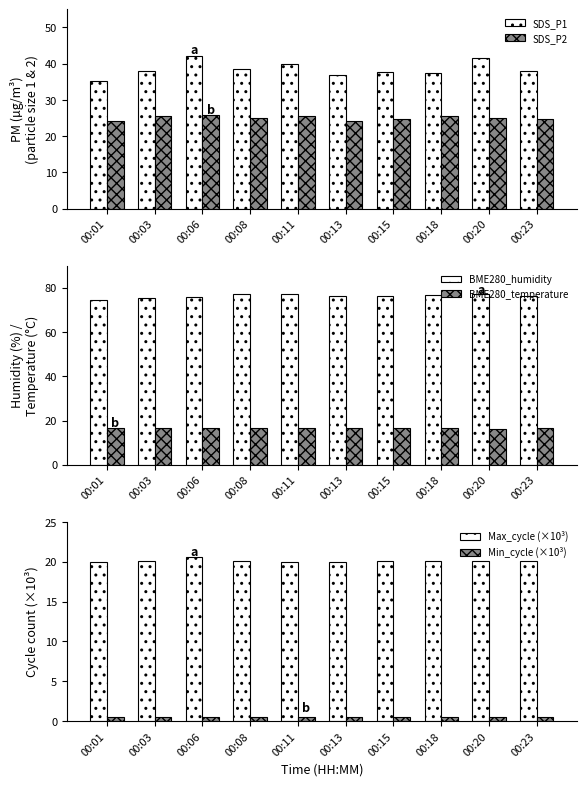

List the labels in order of SDS_P1 value, largest first.

00:06, 00:20, 00:11, 00:08, 00:23, 00:03, 00:15, 00:18, 00:13, 00:01